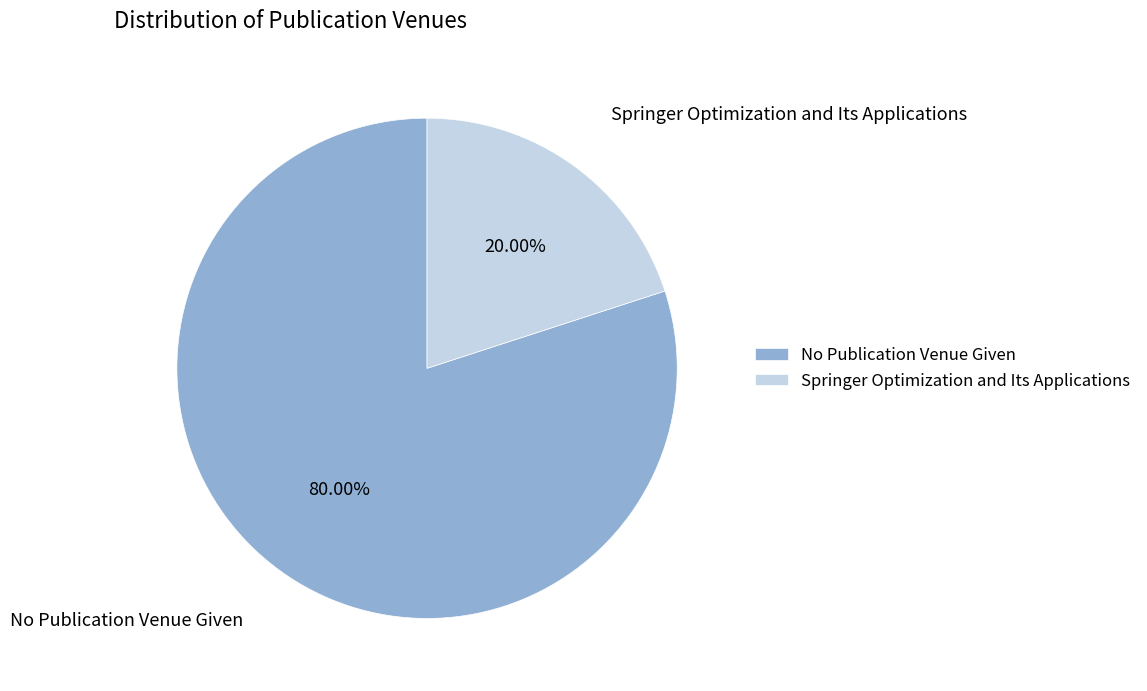

To the nearest percent, what is the combined percentage of Springer Optimization and Its Applications and No Publication Venue Given?

100%